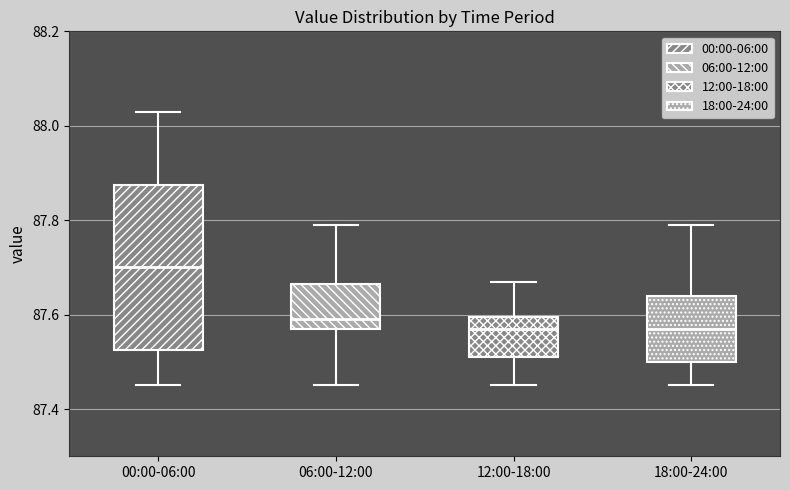

Reading left to right, read every box against the y-axis: the position of its median line, the range the box covers, and the ends of its whiskers. The values are not printed on the chart, so give them approximately, as read against the axis.

00:00-06:00: median 87.70, box 87.52 to 87.88, whiskers 87.46 to 88.04
06:00-12:00: median 87.60, box 87.58 to 87.66, whiskers 87.46 to 87.80
12:00-18:00: median 87.58, box 87.52 to 87.60, whiskers 87.46 to 87.68
18:00-24:00: median 87.58, box 87.50 to 87.64, whiskers 87.46 to 87.80